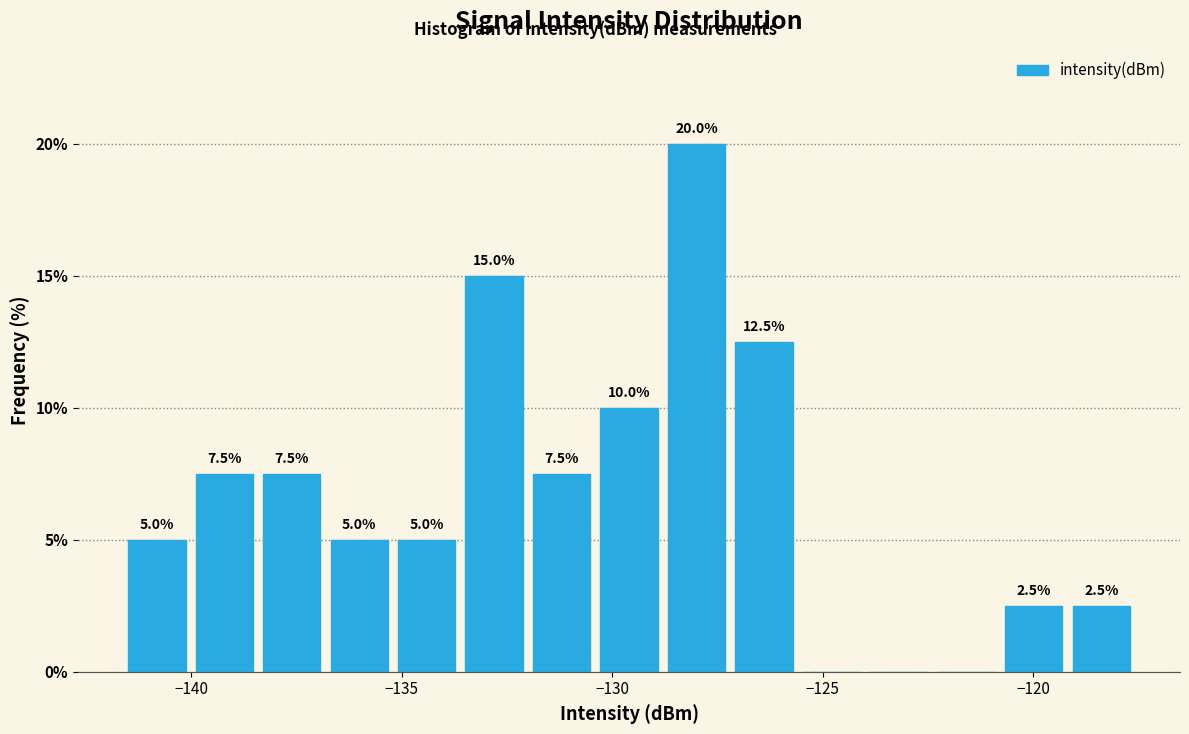

Around what value on the x-axis is the tallest bar? Give the approximate position of its centre, as read against the axis.

-128.0